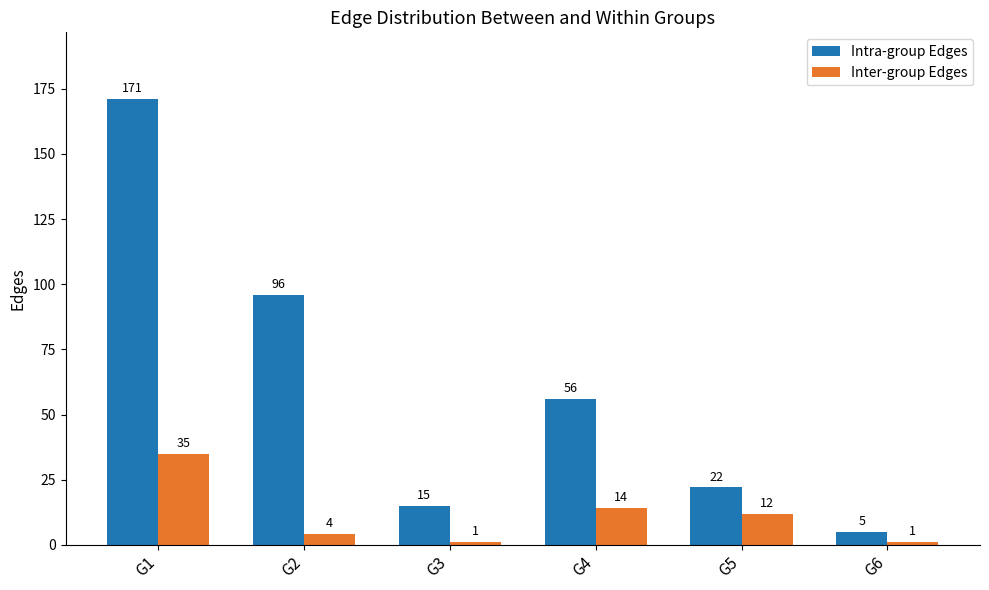

Does the chart contain any negative values?

No